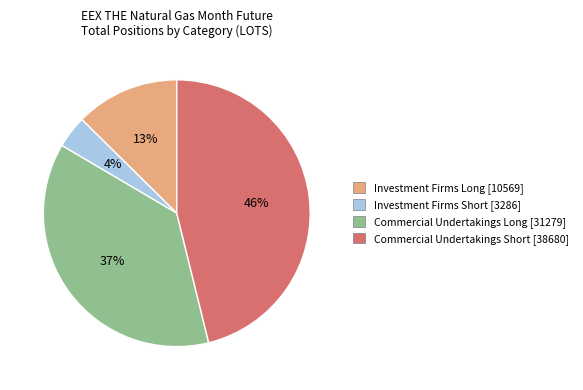

To the nearest percent, what is the average slice percentage?

25%